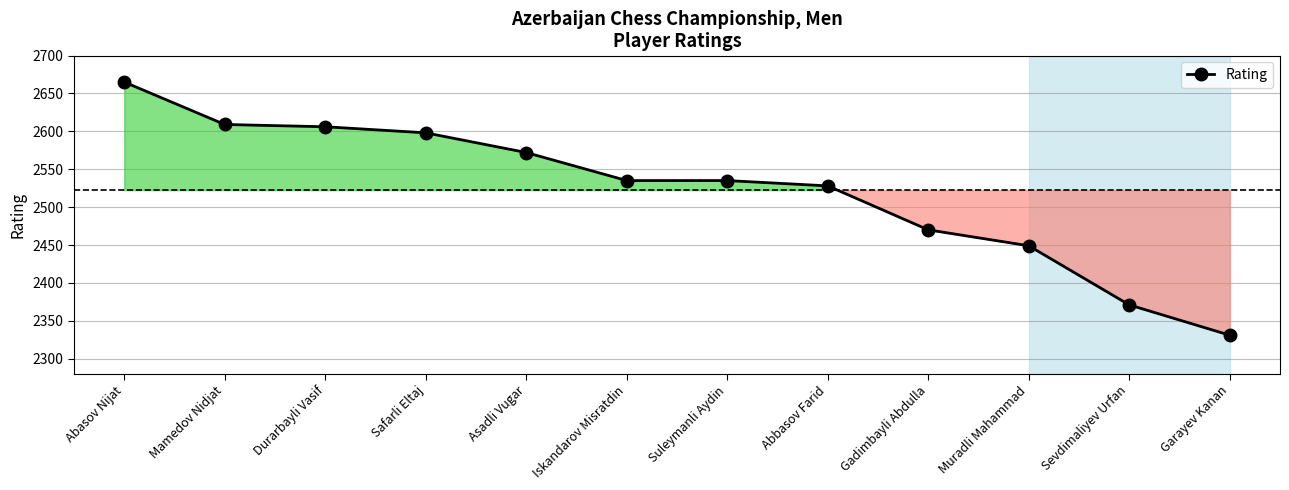

What is the greatest value displayed?

2665